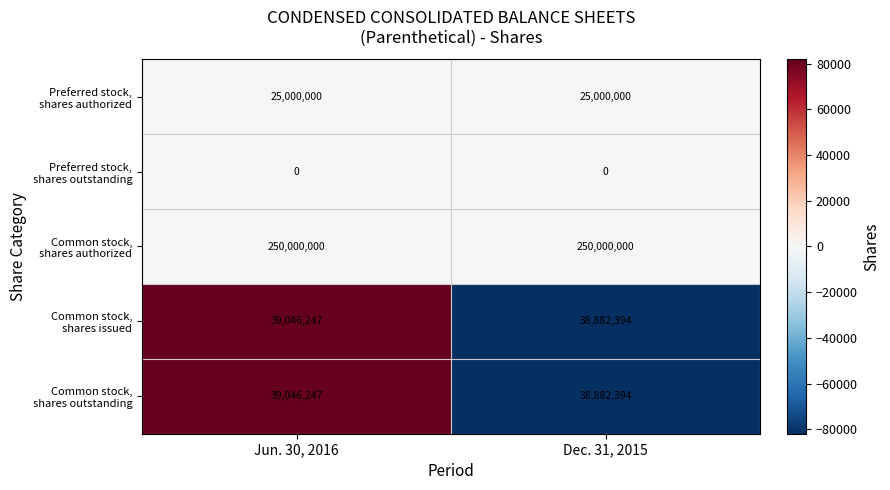

What is the spread (max minus min) of values at Dec. 31, 2015?

250000000